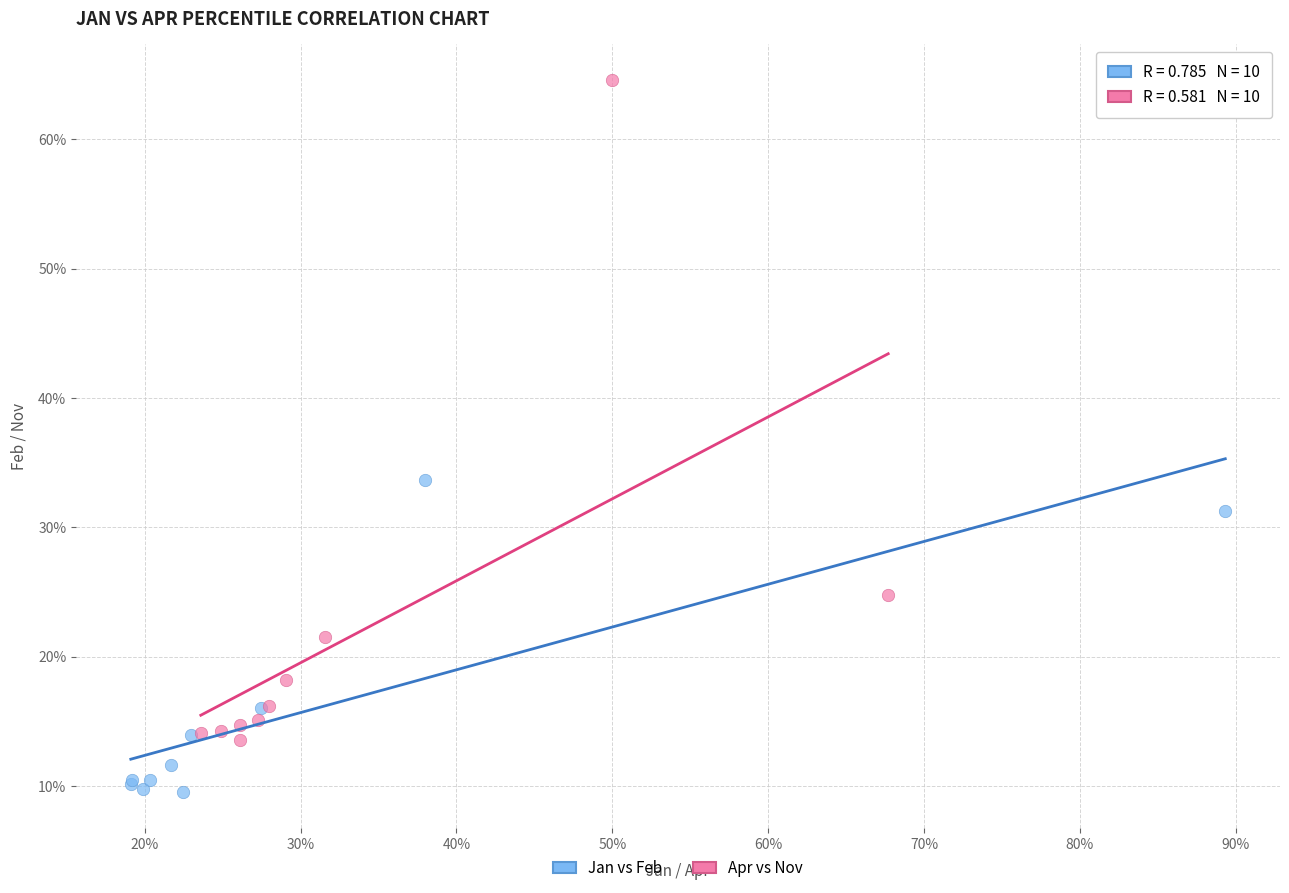

Which series reaches the maximum Y coordinate?

Apr vs Nov